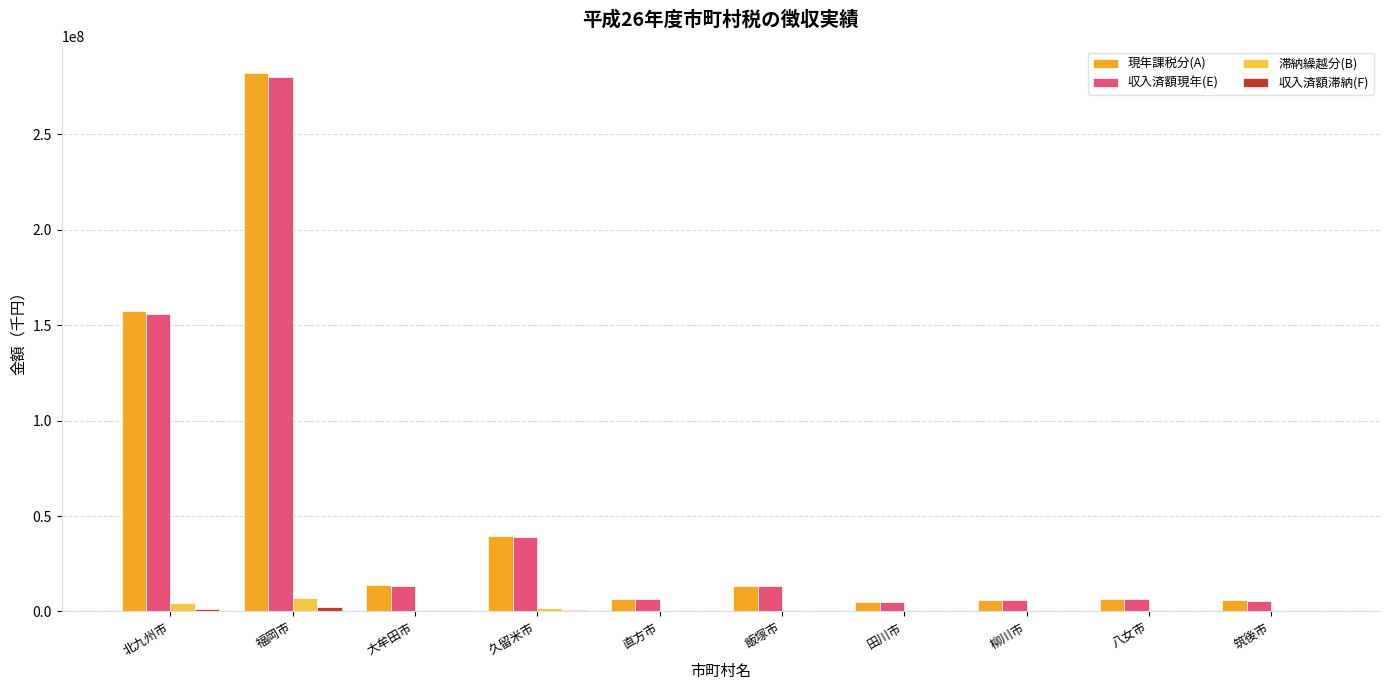

What is the sum of the 収入済額現年(E) values at 田川市 and 筑後市?

10660830